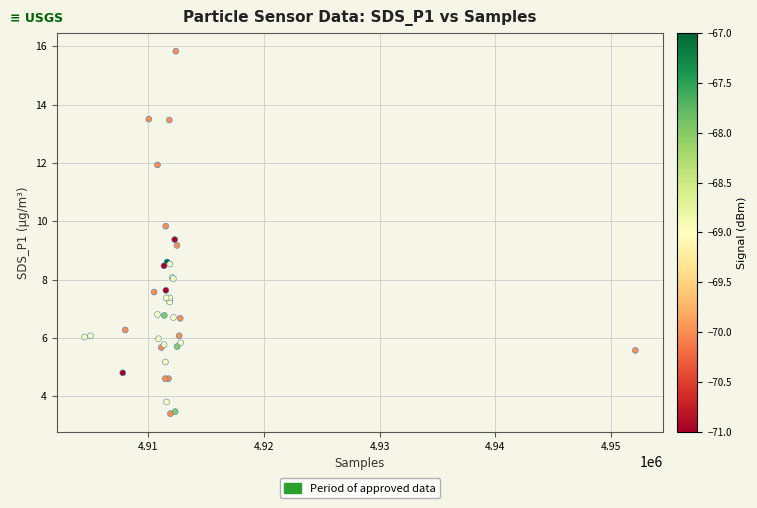

What Y value in the scatter plot is closest to 9?

9.2